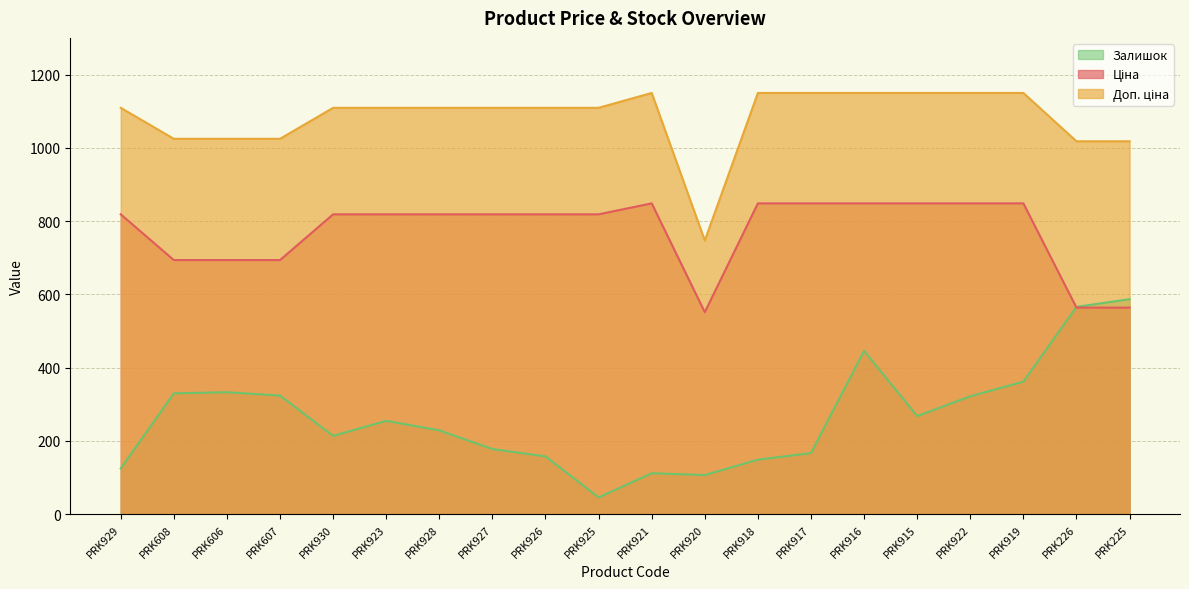

What is the label of the 1st point from the left?

PRK929